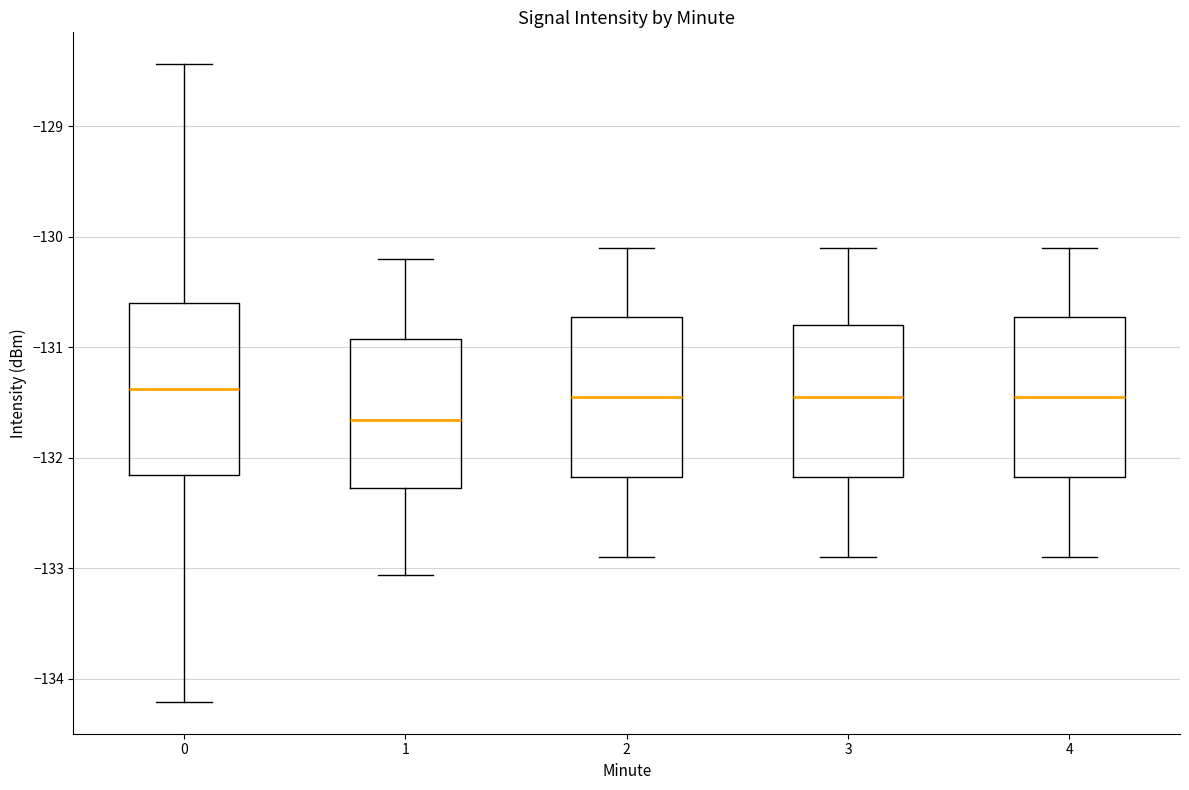

Reading left to right, read every box against the y-axis: the position of its median line, the range the box covers, and the ends of its whiskers. The values are not printed on the chart, so give them approximately, as read against the axis.

0: median -131.4, box -132.2 to -130.6, whiskers -134.2 to -128.4
1: median -131.7, box -132.3 to -130.9, whiskers -133.1 to -130.2
2: median -131.4, box -132.2 to -130.7, whiskers -132.9 to -130.1
3: median -131.4, box -132.2 to -130.8, whiskers -132.9 to -130.1
4: median -131.4, box -132.2 to -130.7, whiskers -132.9 to -130.1